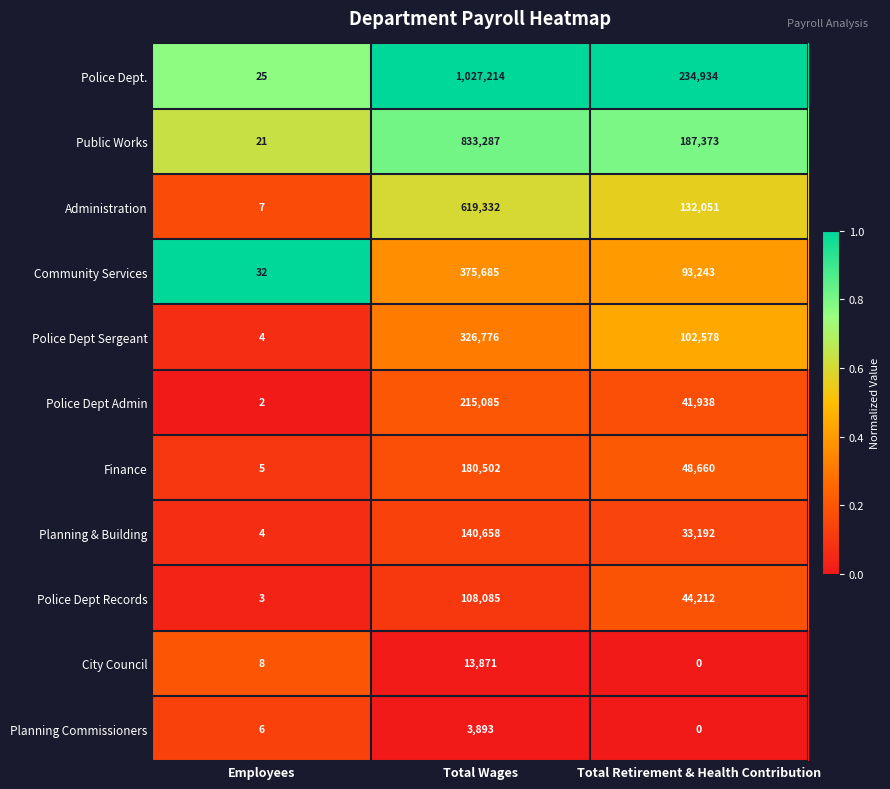

Which series has the widest spread of values?

Police Dept.